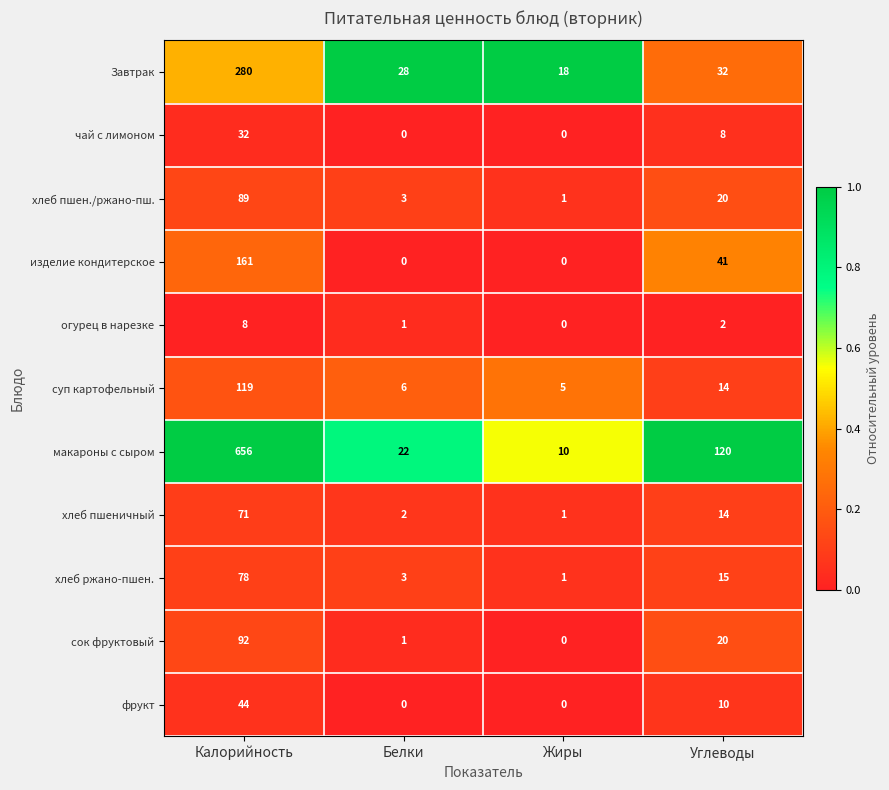

At which label is сок фруктовый closest to 46?

Углеводы